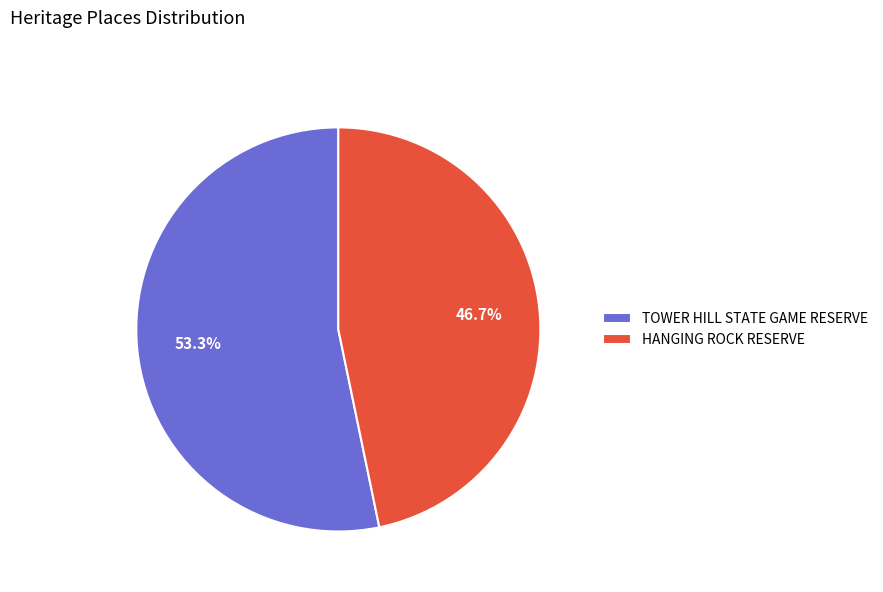

To the nearest percent, what percentage of the pie is TOWER HILL STATE GAME RESERVE?

53%